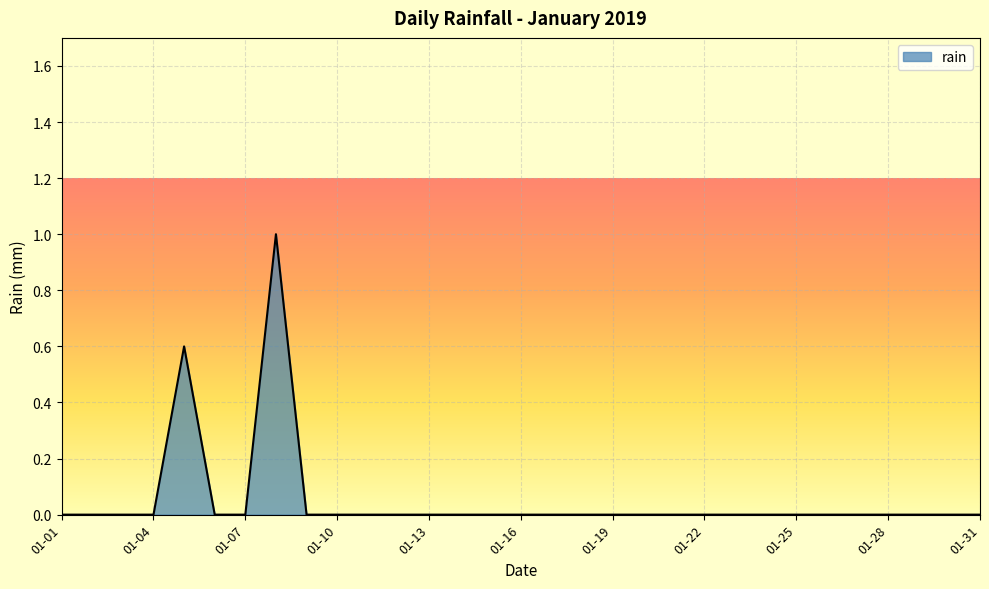

What is the maximum value shown in the chart?

1.0